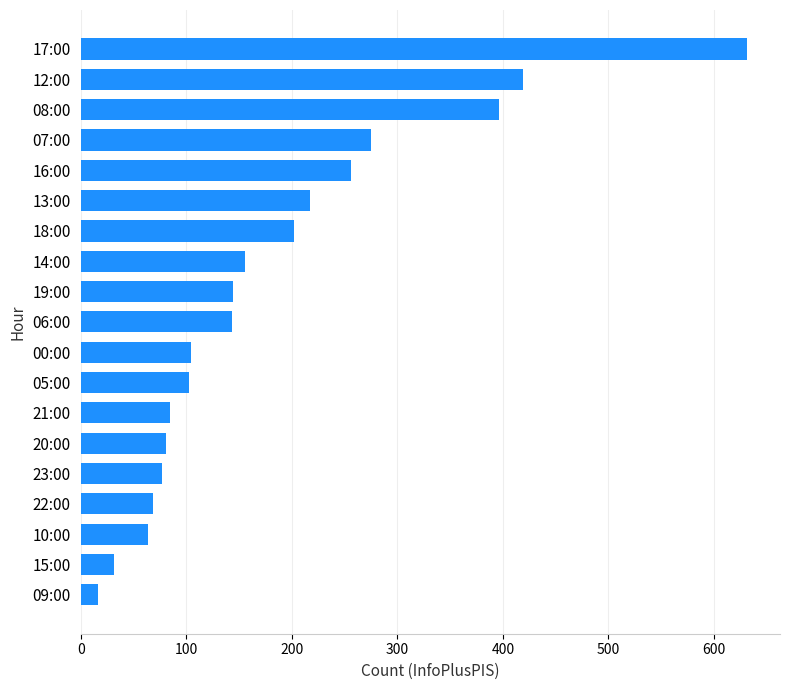

The value at 19:00 is 242. True or false?

False